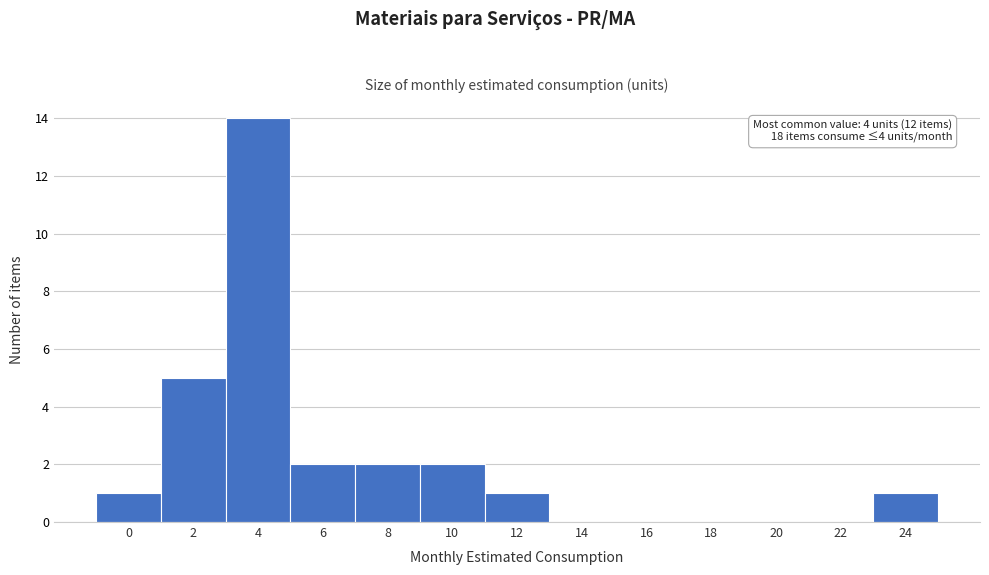

Reading left to right, extract all data points from this chart.

0=1	2=5	4=14	6=2	8=2	10=2	12=1	14=0	16=0	18=0	20=0	22=0	24=1